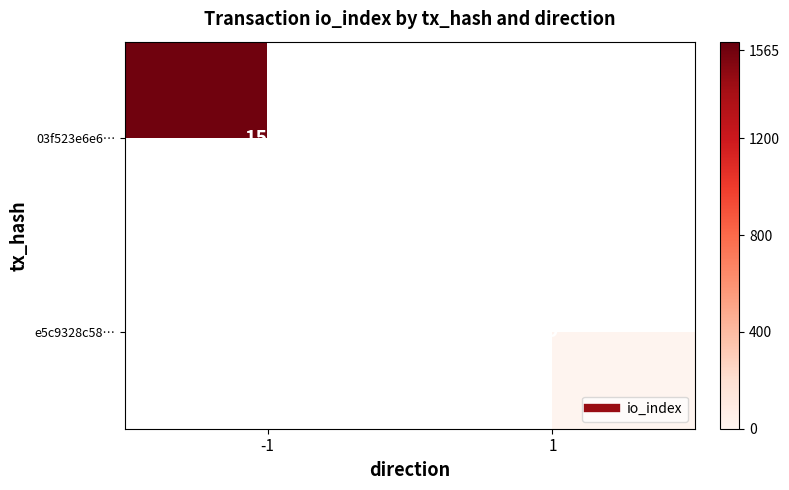

Rank the series by their average value, from highest to lowest.

03f523e6e6…, e5c9328c58…